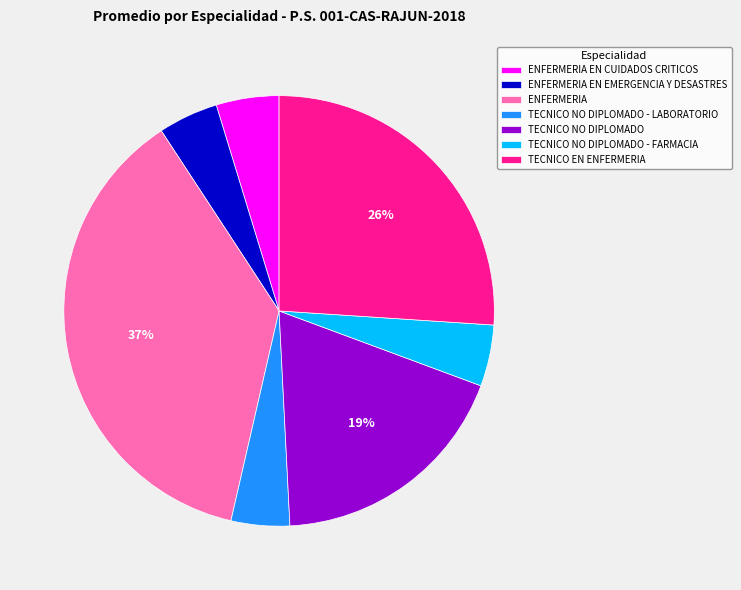

Which category has the biggest portion of the pie?

ENFERMERIA